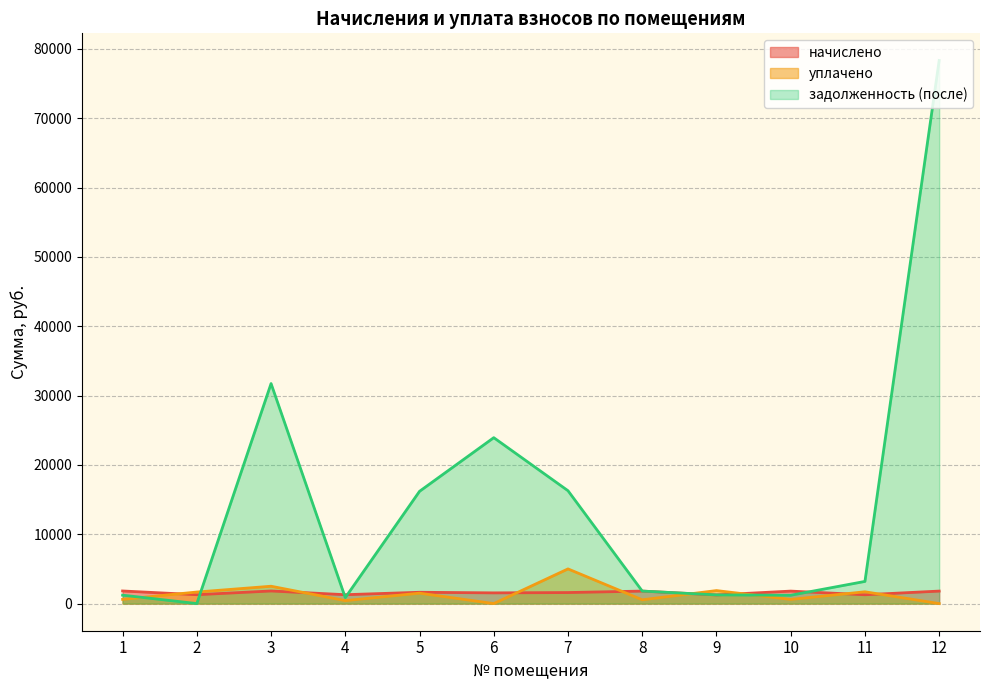

At how many categories does at least one series exceed 73322?

1